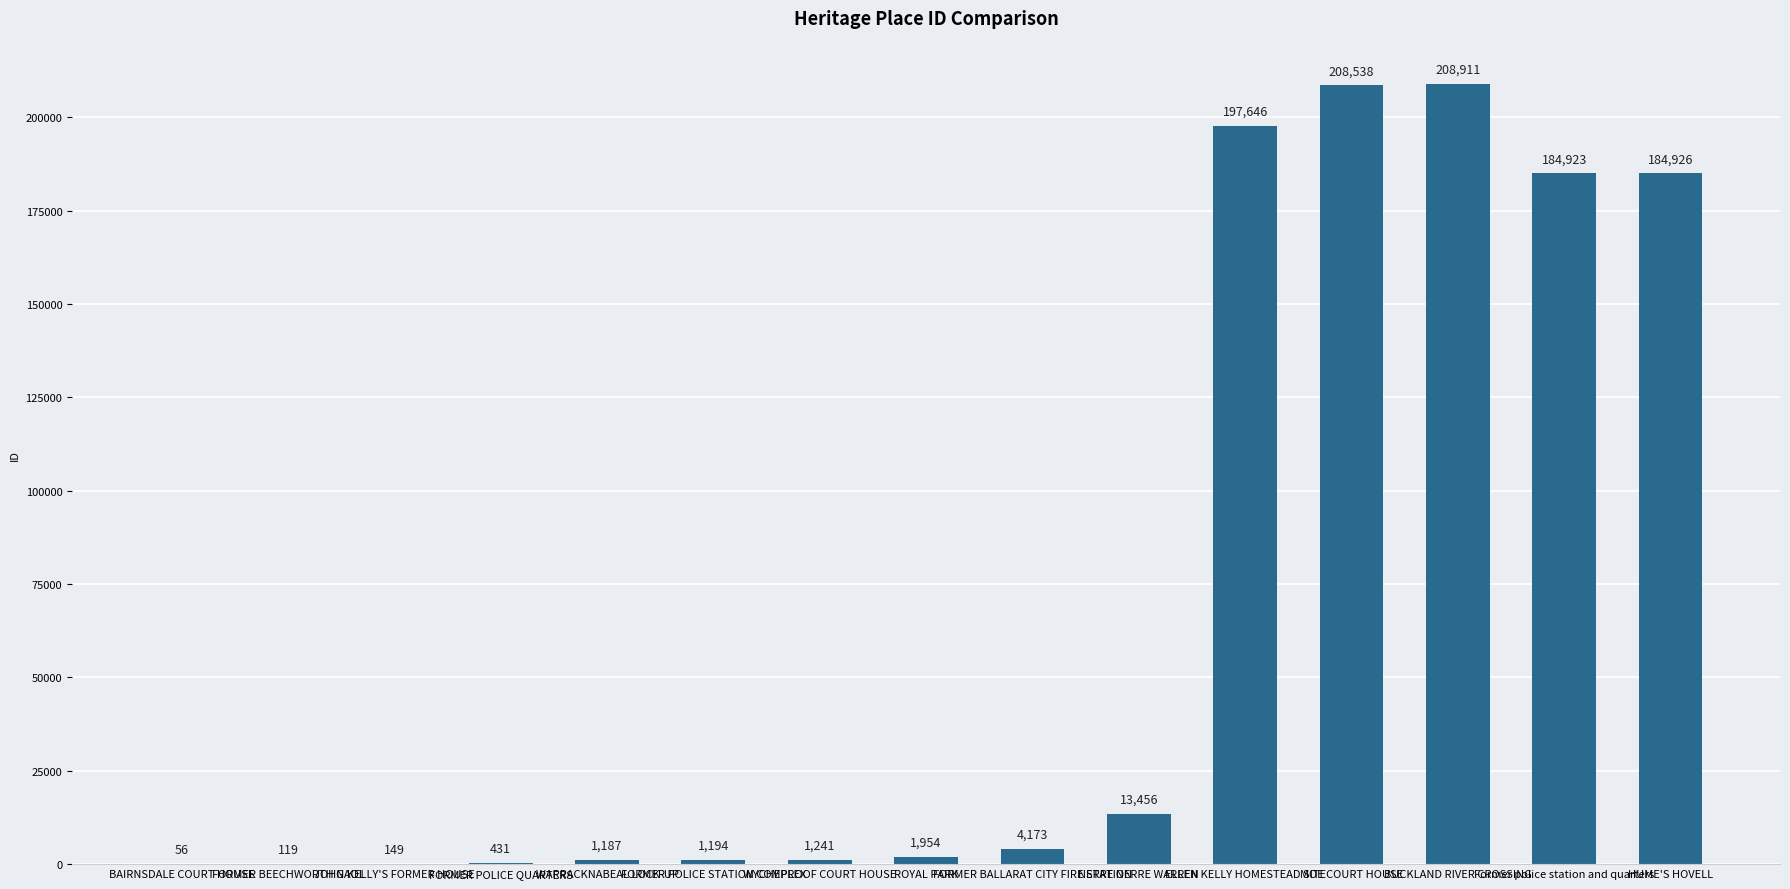

The value at ELLEN KELLY HOMESTEAD SITE is 55720. True or false?

False